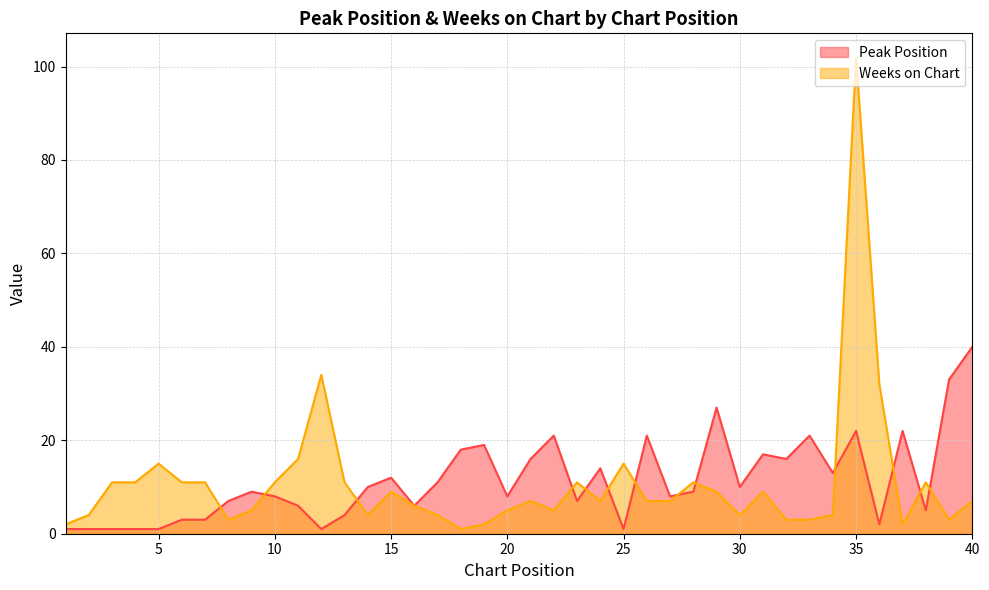

Between which two adjacent categories do Weeks on Chart and Peak Position first intersect?

7 and 8